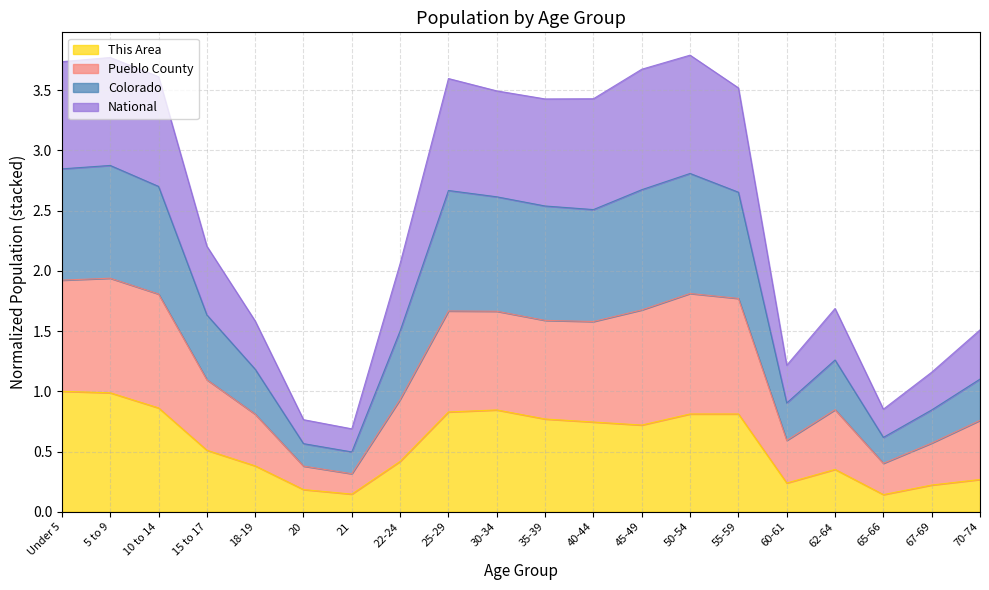

List the labels in order of This Area value, smallest first.

65-66, 21, 20, 67-69, 60-61, 70-74, 62-64, 18-19, 22-24, 15 to 17, 45-49, 40-44, 35-39, 50-54, 55-59, 25-29, 30-34, 10 to 14, 5 to 9, Under 5